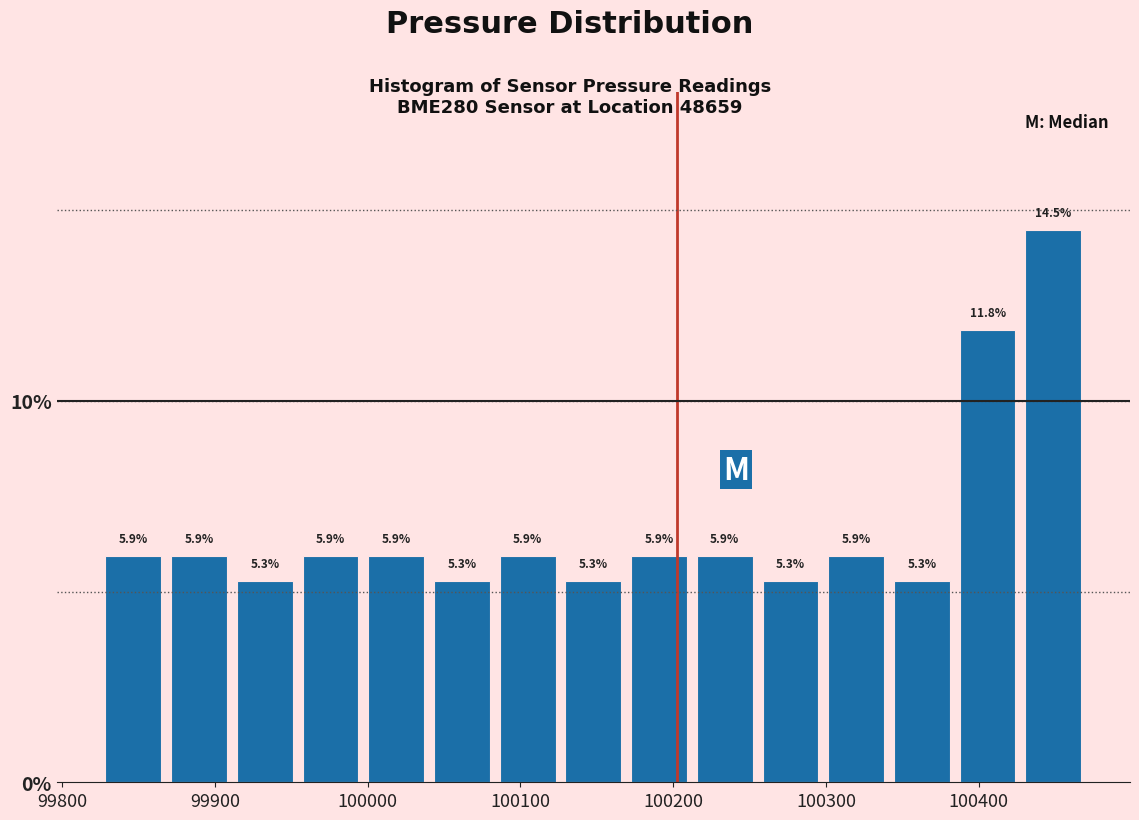

How tall is the bar that spans 100260 to 100300 on the x-axis? The bar edges are not printed on the chart, so give them approximately, as read against the axis.

5.3